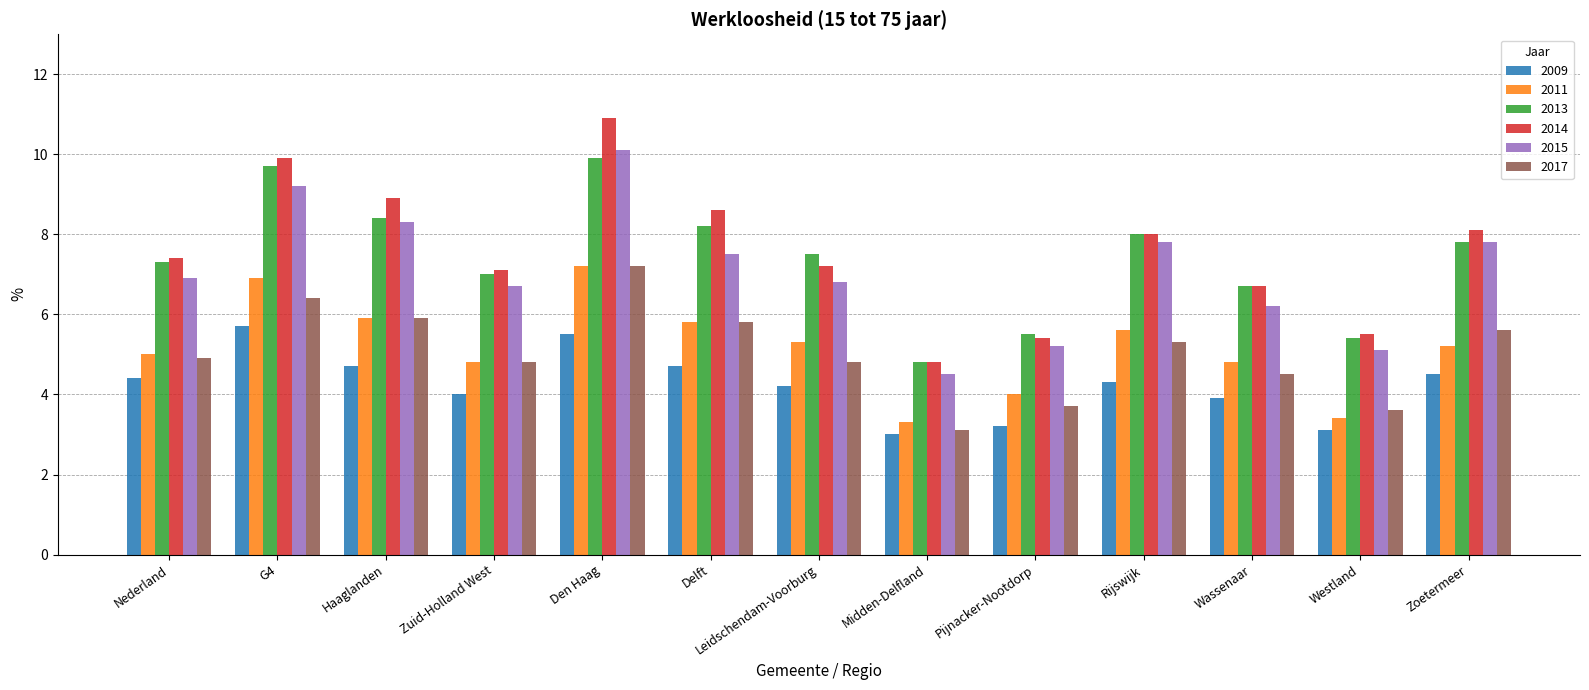

True or false: 2014 has a value of 4.7 at Nederland.

False